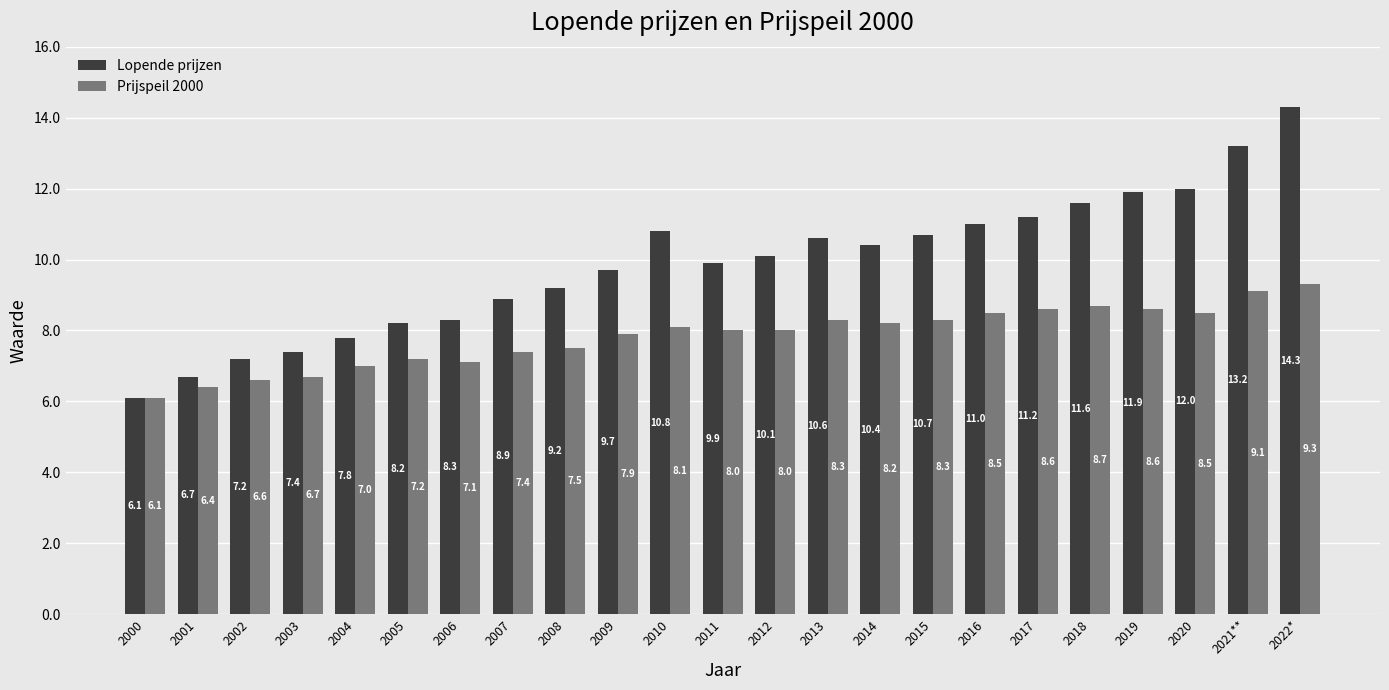

What is the label of the 22nd bar from the left?

2021**